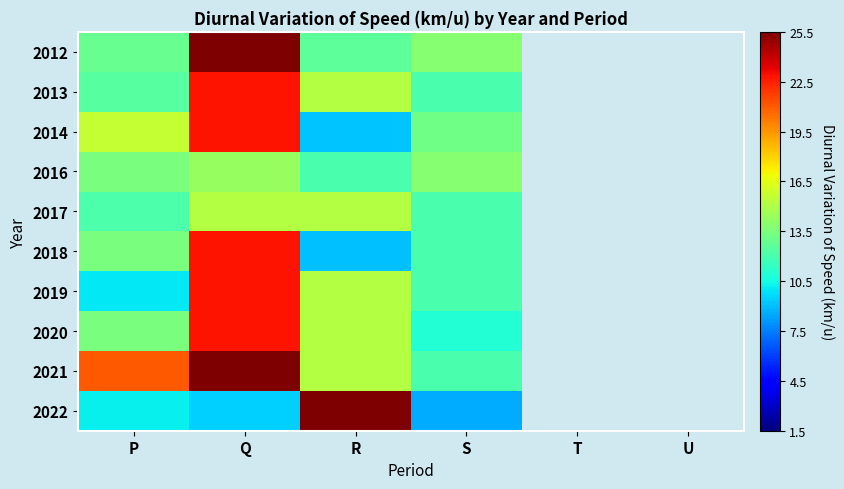

Where is 2022 nearest to the value 20?

P